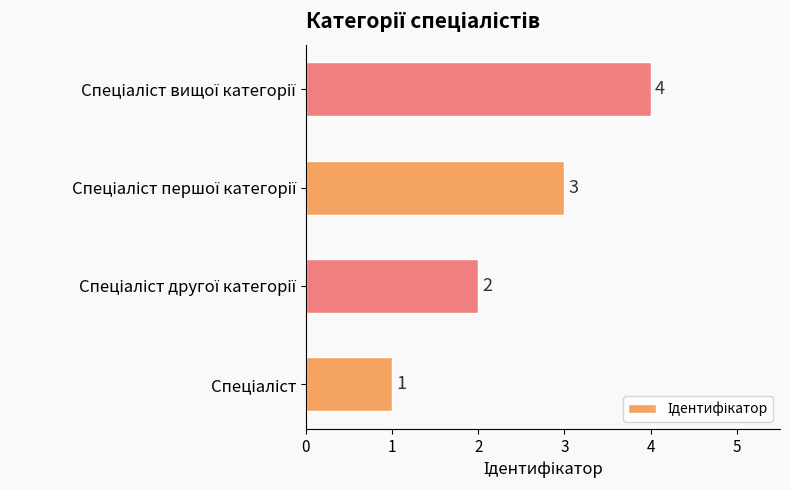

What is the sum of all values?

10